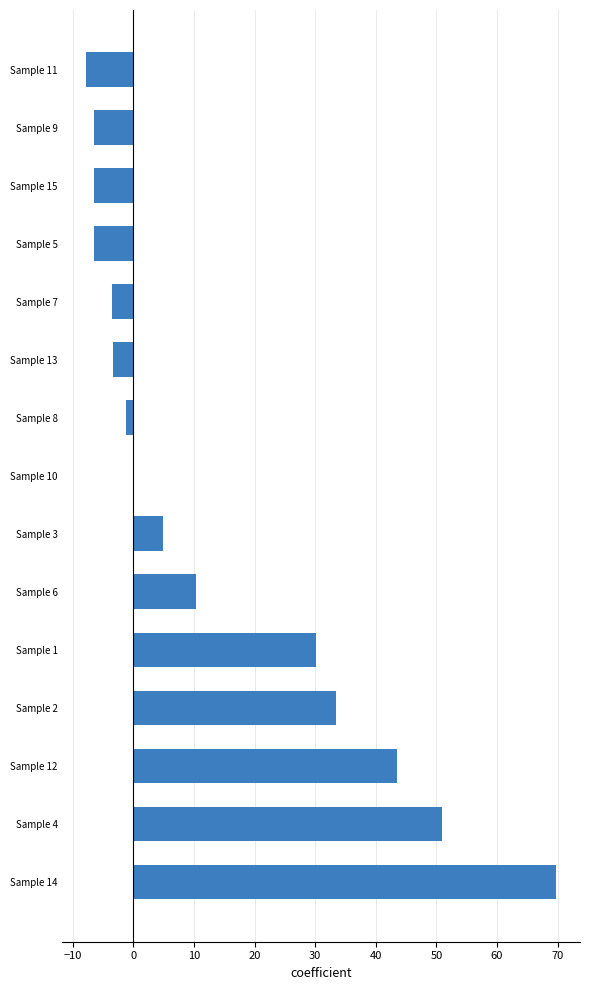

What is the average value?

13.9